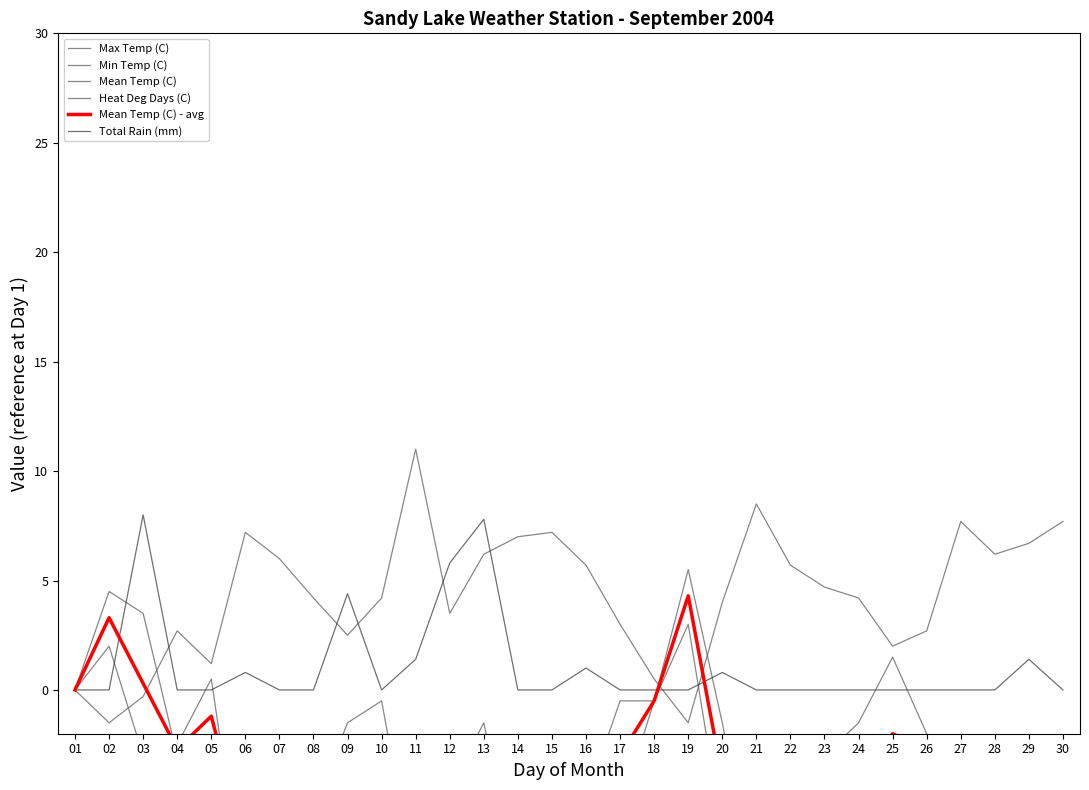

What is the difference between the maximum and minimum values in the Total Rain (mm) series?

8.0